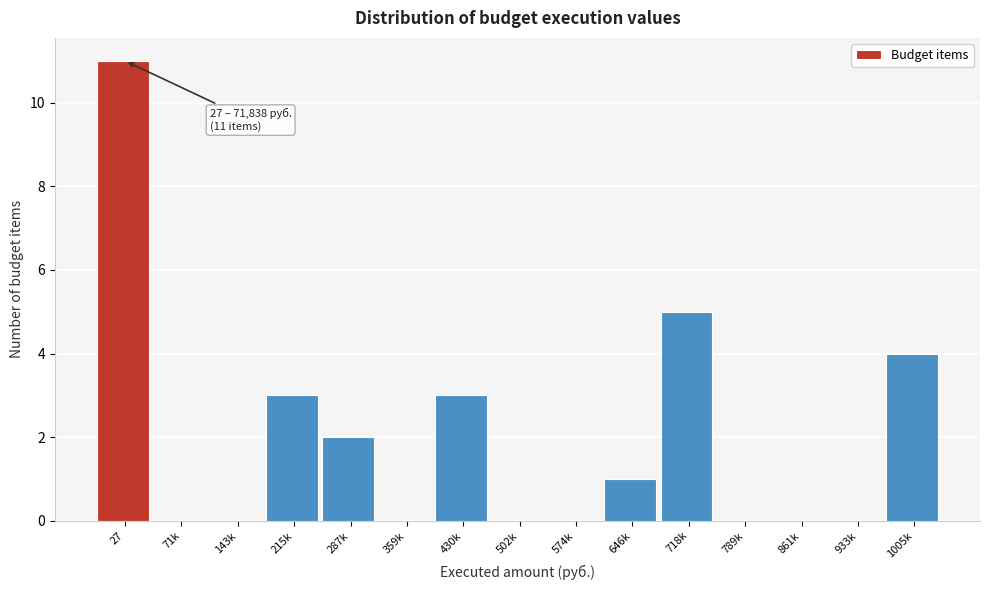

Reading left to right, transcribe all the data shown in this chart.

27=11	71k=0	143k=0	215k=3	287k=2	359k=0	430k=3	502k=0	574k=0	646k=1	718k=5	789k=0	861k=0	933k=0	1005k=4